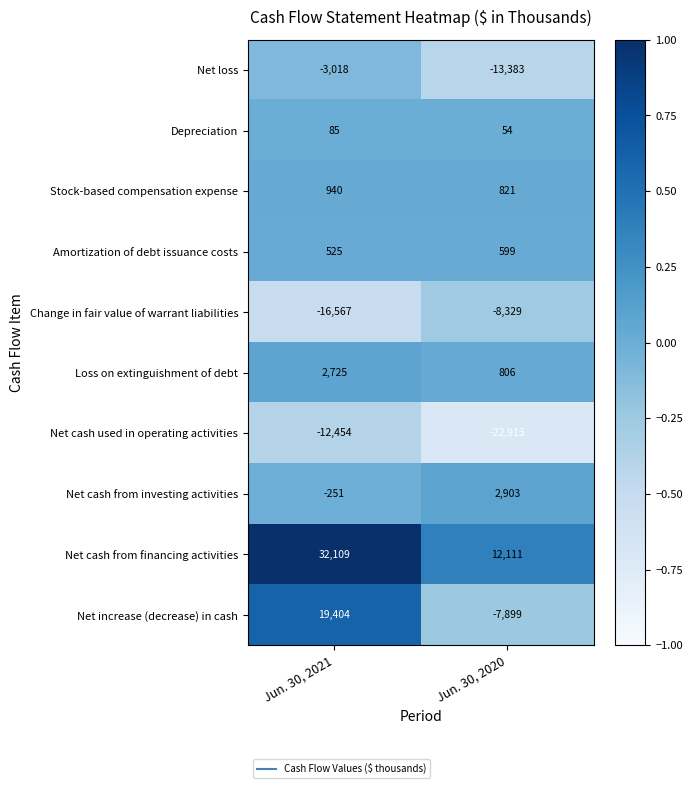

The Change in fair value of warrant liabilities series shows -11479 at Jun. 30, 2021. True or false?

False